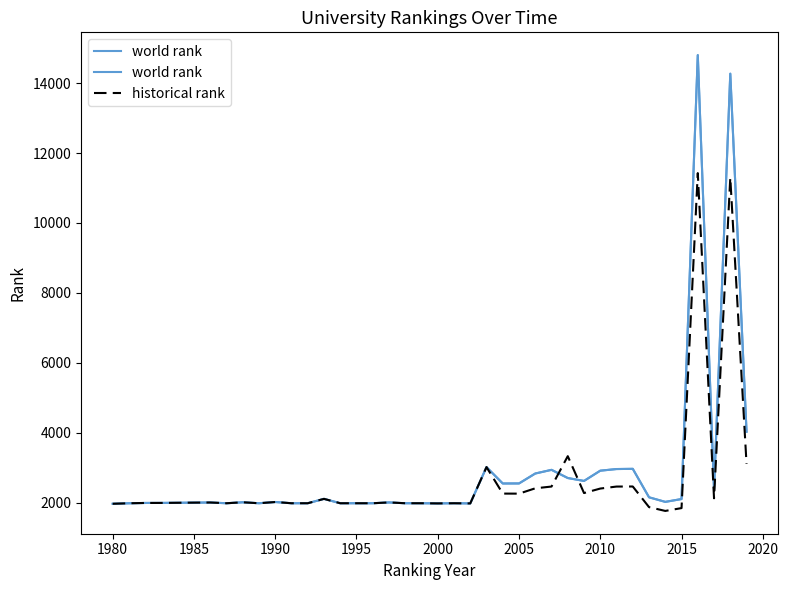

The value of historical rank at 1995 is 1984.0. True or false?

True